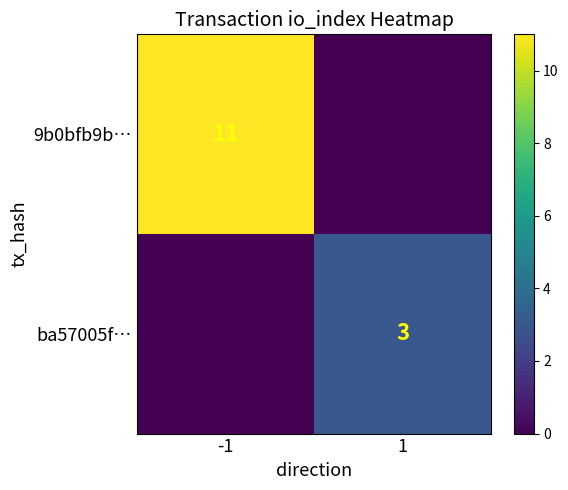

True or false: 9b0bfb9b… has a value of 2 at -1.

False